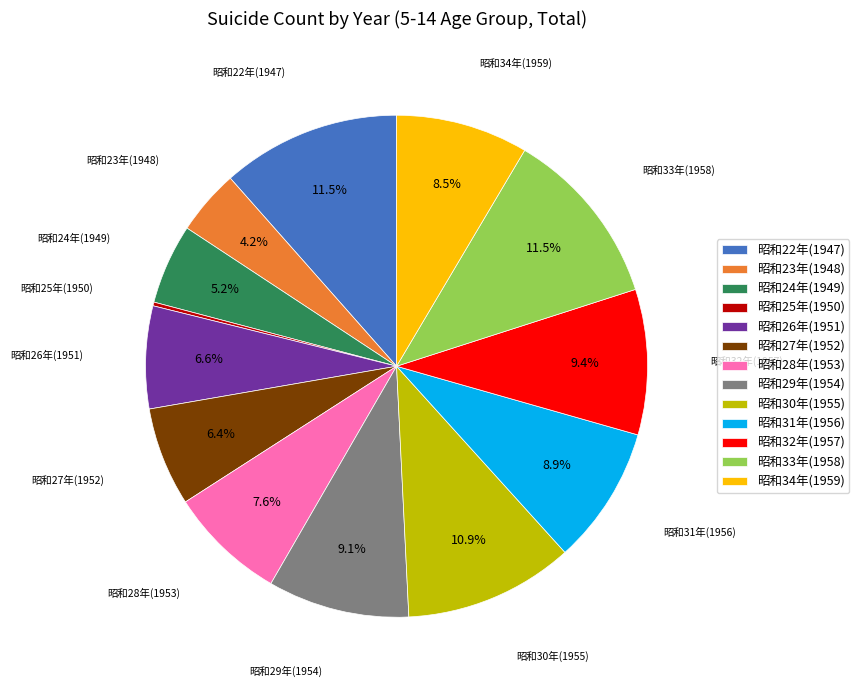

The 昭和23年(1948) slice represents 4% of the pie. True or false?

True